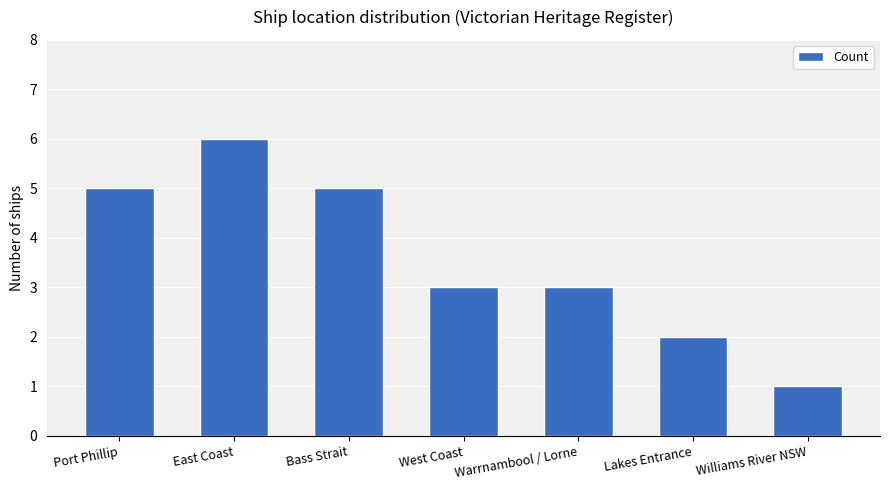

What is the sum of the values at Bass Strait and East Coast?

11